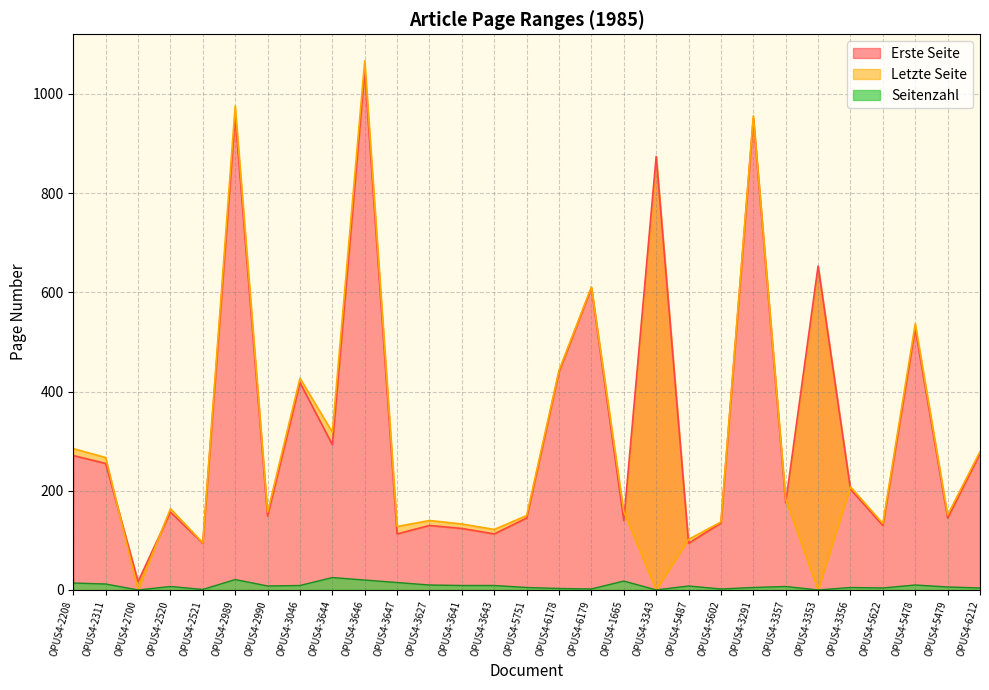

Which series has the largest total across all categories?

Erste Seite